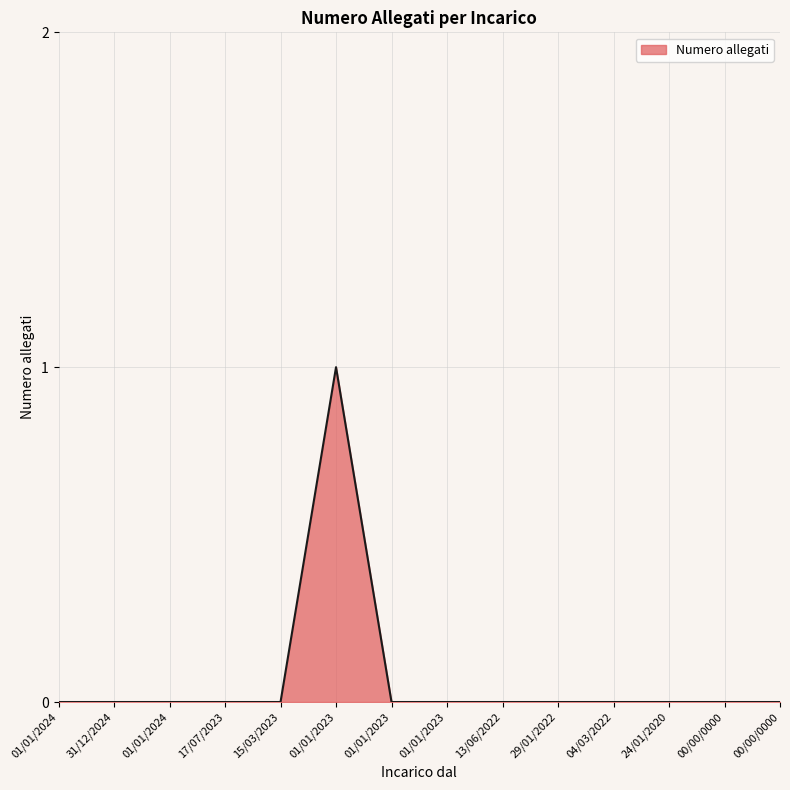

How many lines are shown in the chart?

1